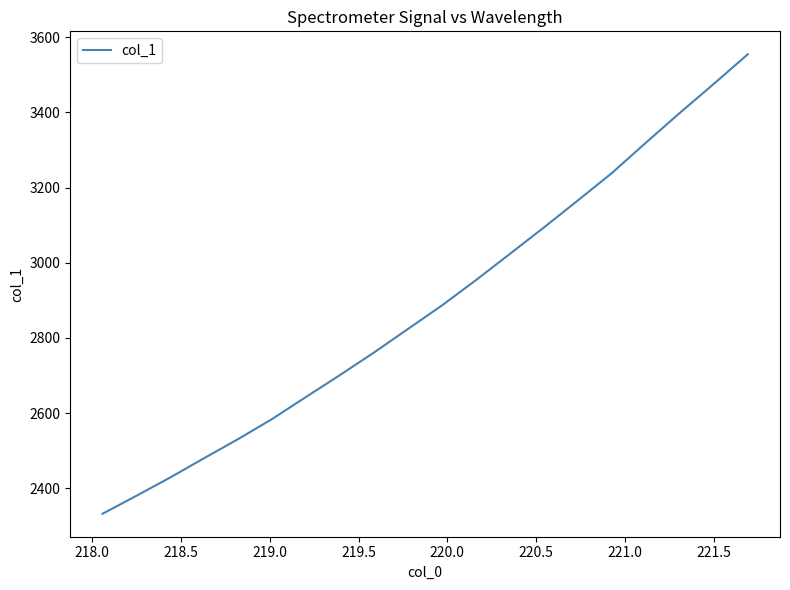

What is the difference between the maximum and minimum values?

1221.5